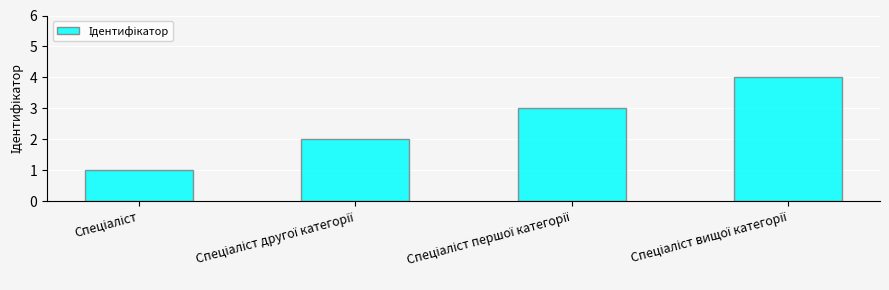

What is the greatest value displayed?

4